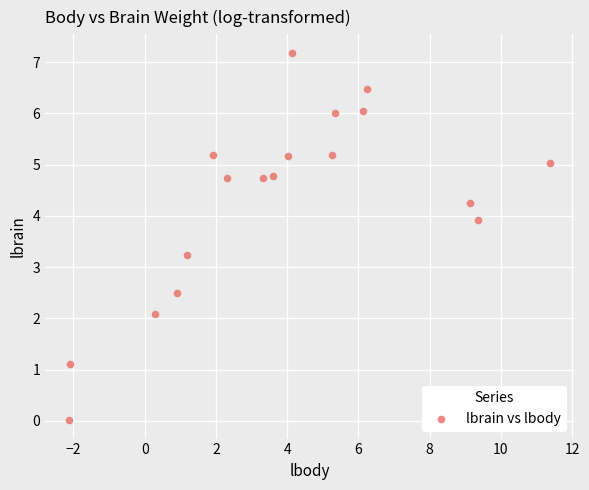

What is the range of Y values (max minus min)?

7.2